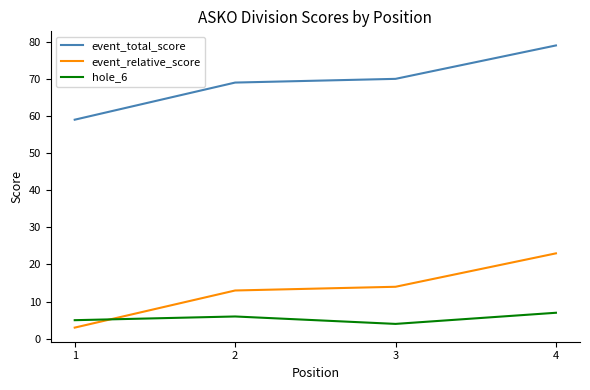

What is the difference between the highest and lowest values at 2?

63